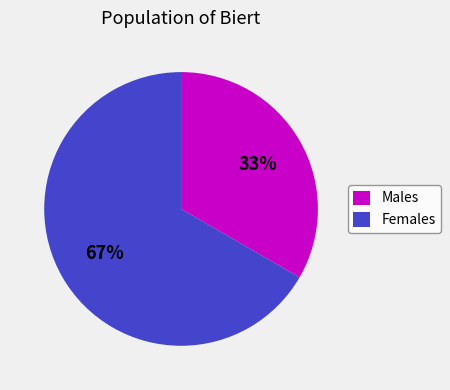

How many segments does this pie chart have?

2